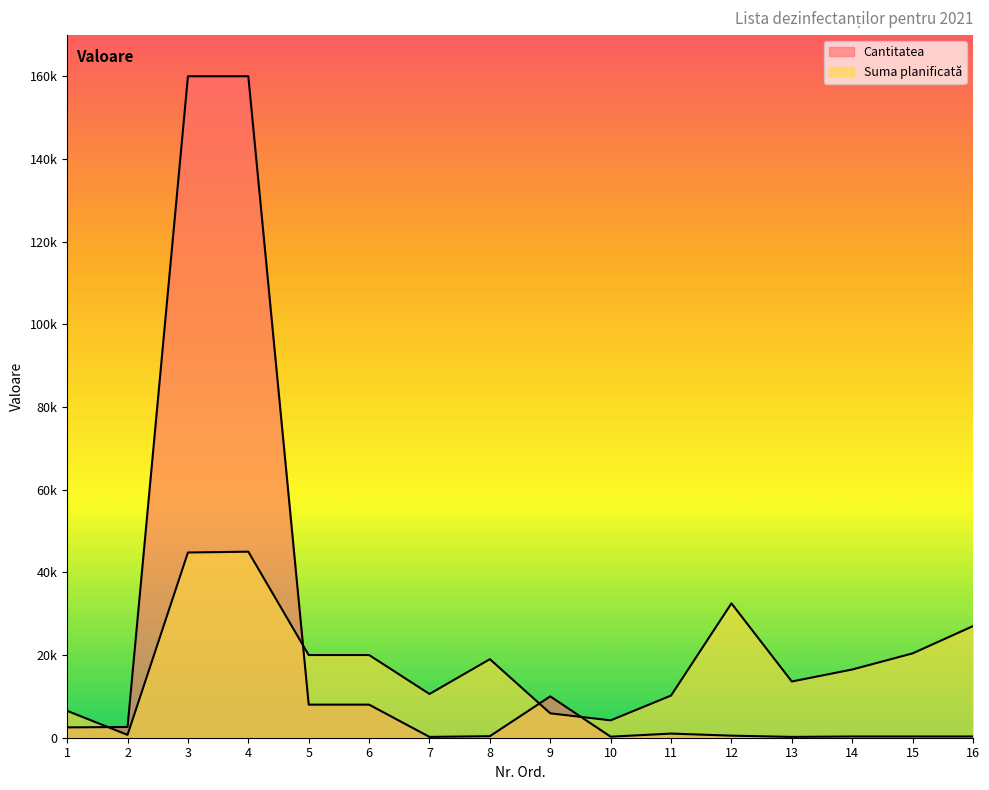

In Cantitatea, how many points are lower than both neighbors (excluding endpoints)?

3